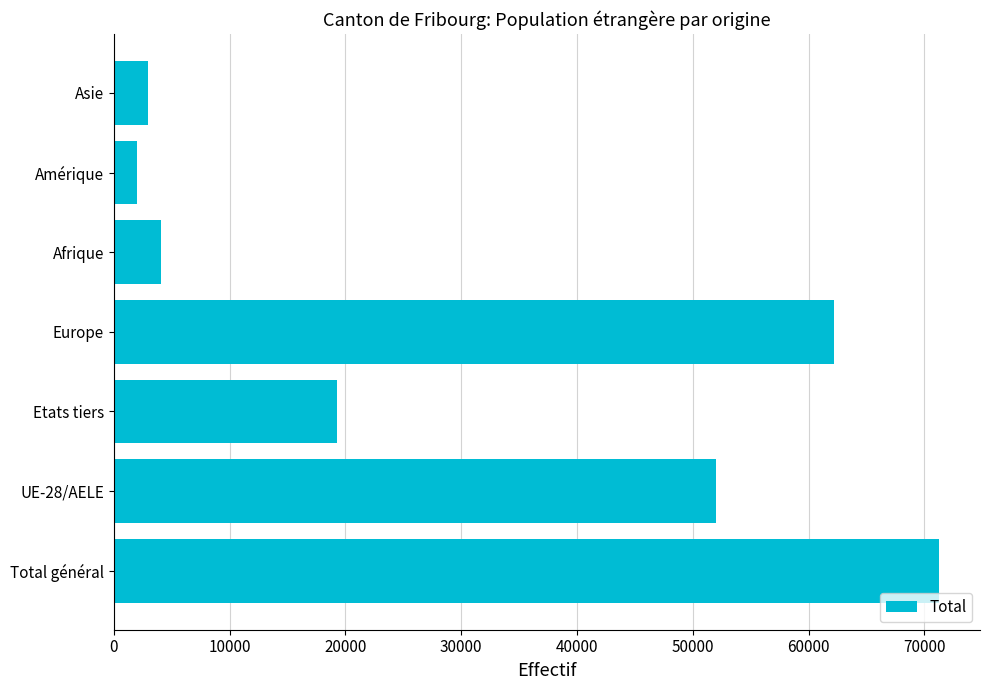

Reading bottom to top, what are all the values shown in this chart?

Total général=71243	UE-28/AELE=52013	Etats tiers=19230	Europe=62180	Afrique=4047	Amérique=1974	Asie=2975